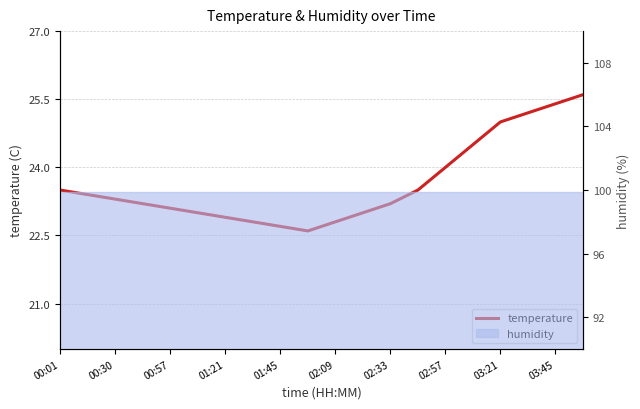

Does the chart display data point markers on the line(s)?

No